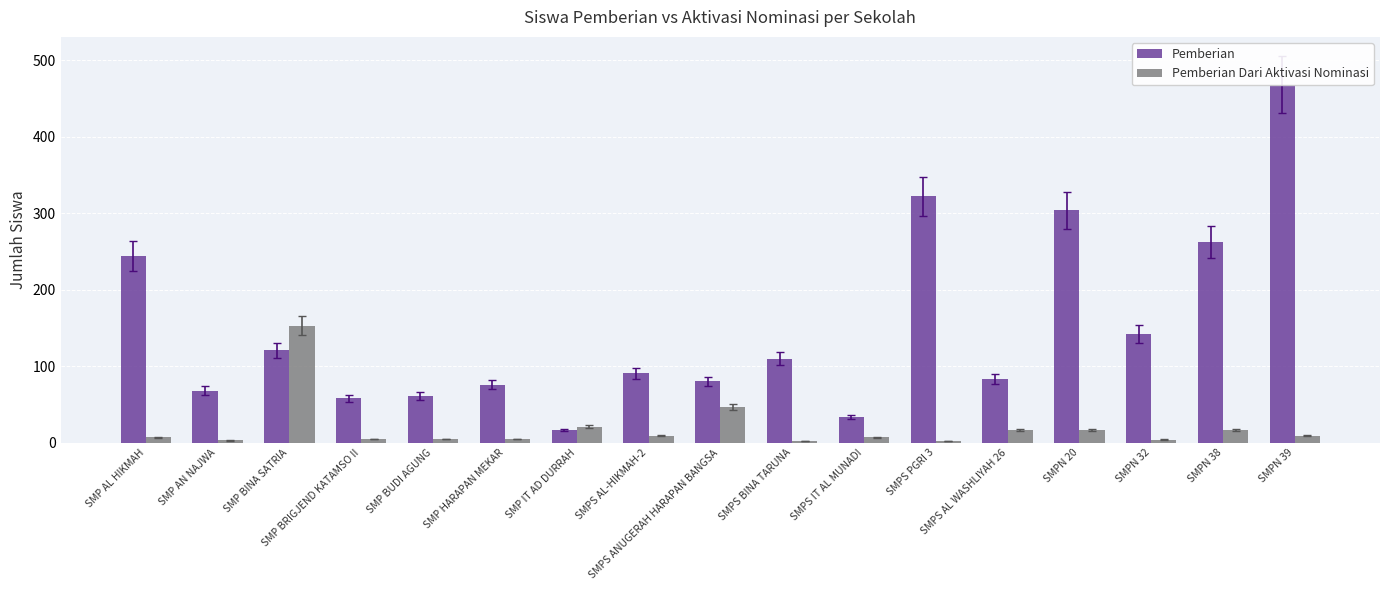

List the labels in order of Pemberian value, smallest first.

SMP IT AD DURRAH, SMPS IT AL MUNADI, SMP BRIGJEND KATAMSO II, SMP BUDI AGUNG, SMP AN NAJWA, SMP HARAPAN MEKAR, SMPS ANUGERAH HARAPAN BANGSA, SMPS AL WASHLIYAH 26, SMPS AL-HIKMAH-2, SMPS BINA TARUNA, SMP BINA SATRIA, SMPN 32, SMP AL HIKMAH, SMPN 38, SMPN 20, SMPS PGRI 3, SMPN 39